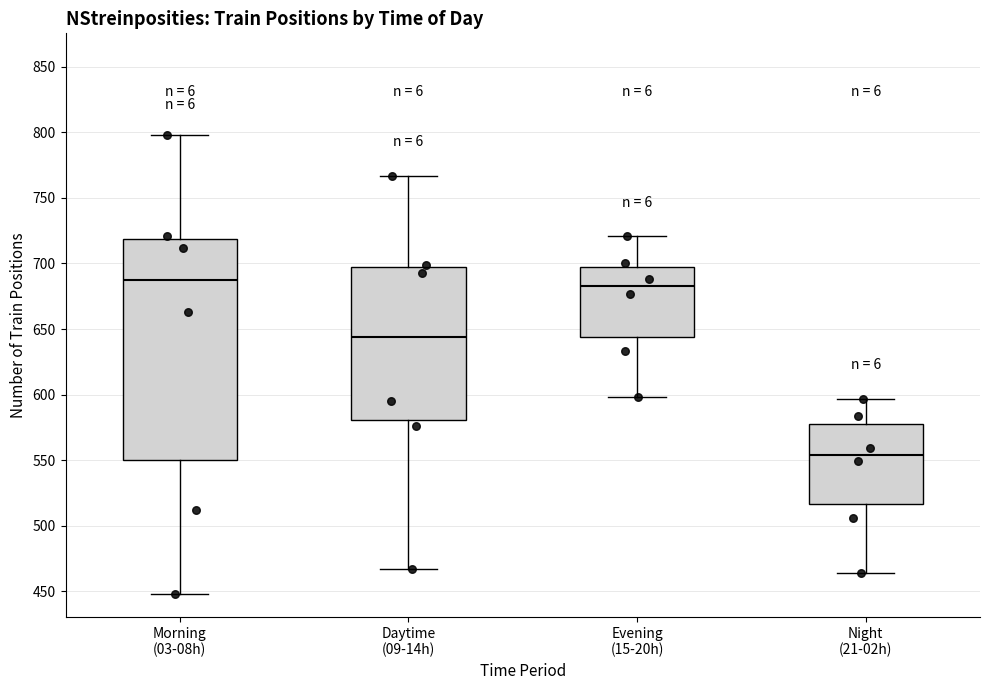

Where does the median line of the box for Night (21-02h) sit on the y-axis? The values are not printed on the chart, so give them approximately, as read against the axis.

555